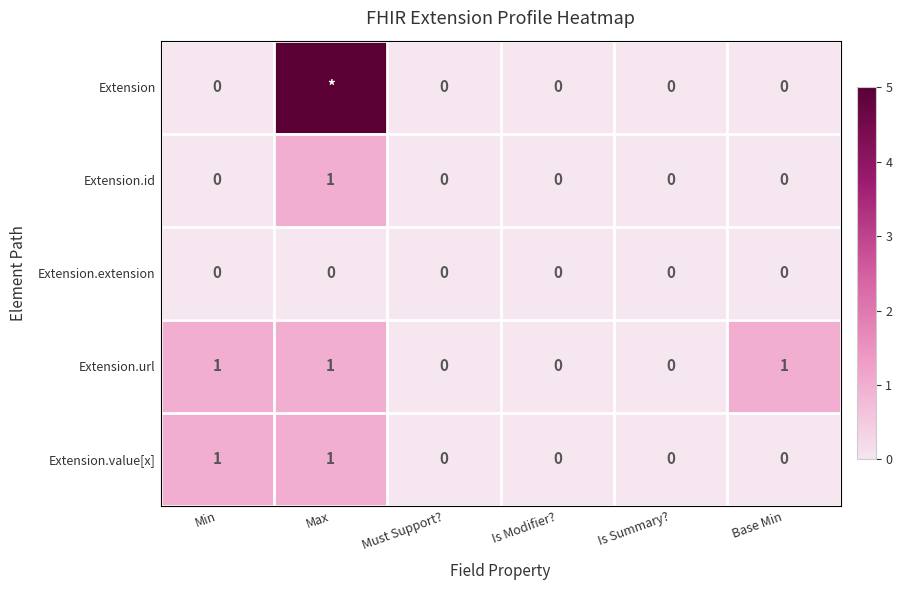

At which category is the sum across all series the highest?

Max